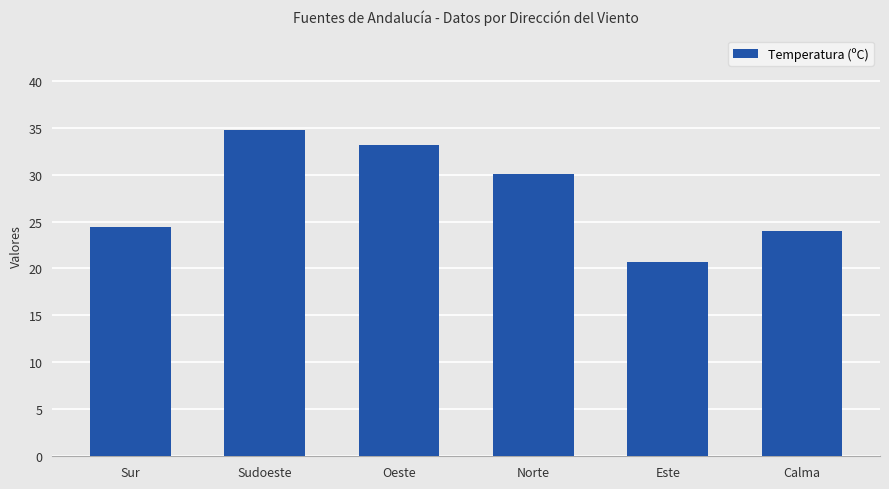

Rank the categories by value from highest to lowest.

Sudoeste, Oeste, Norte, Sur, Calma, Este